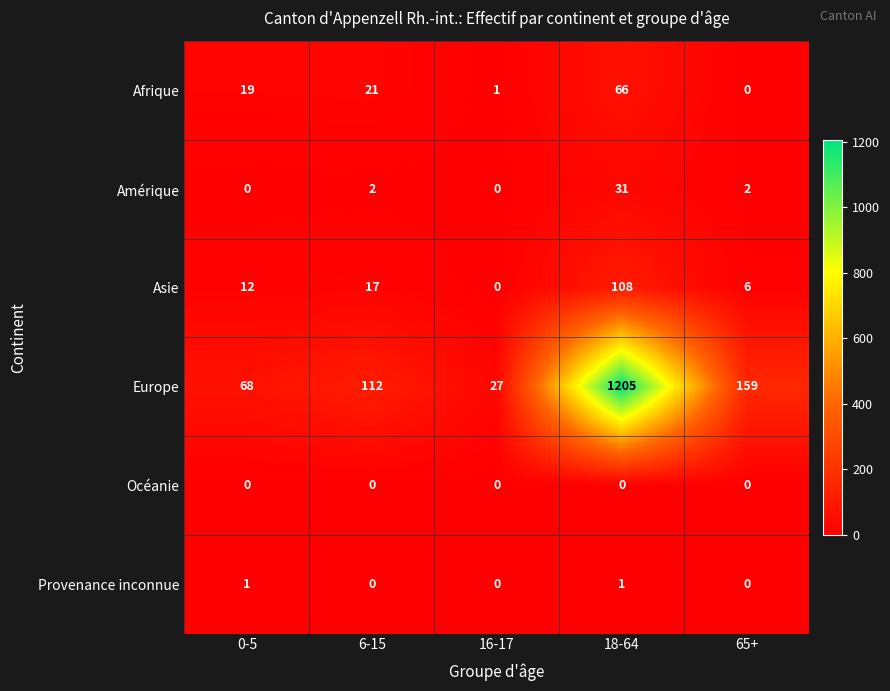

Is it true that Amérique equals 2 at 6-15?

True